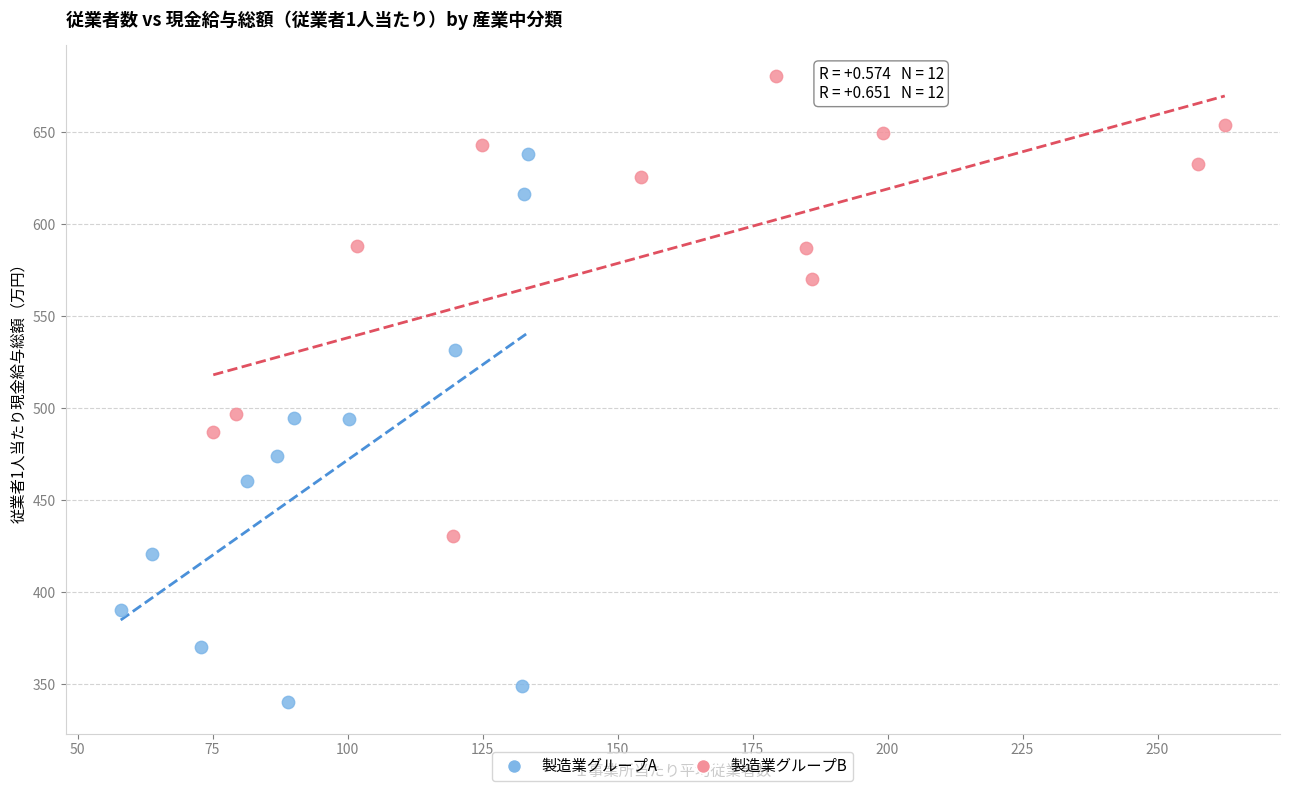

Which series reaches the maximum Y coordinate?

製造業グループB